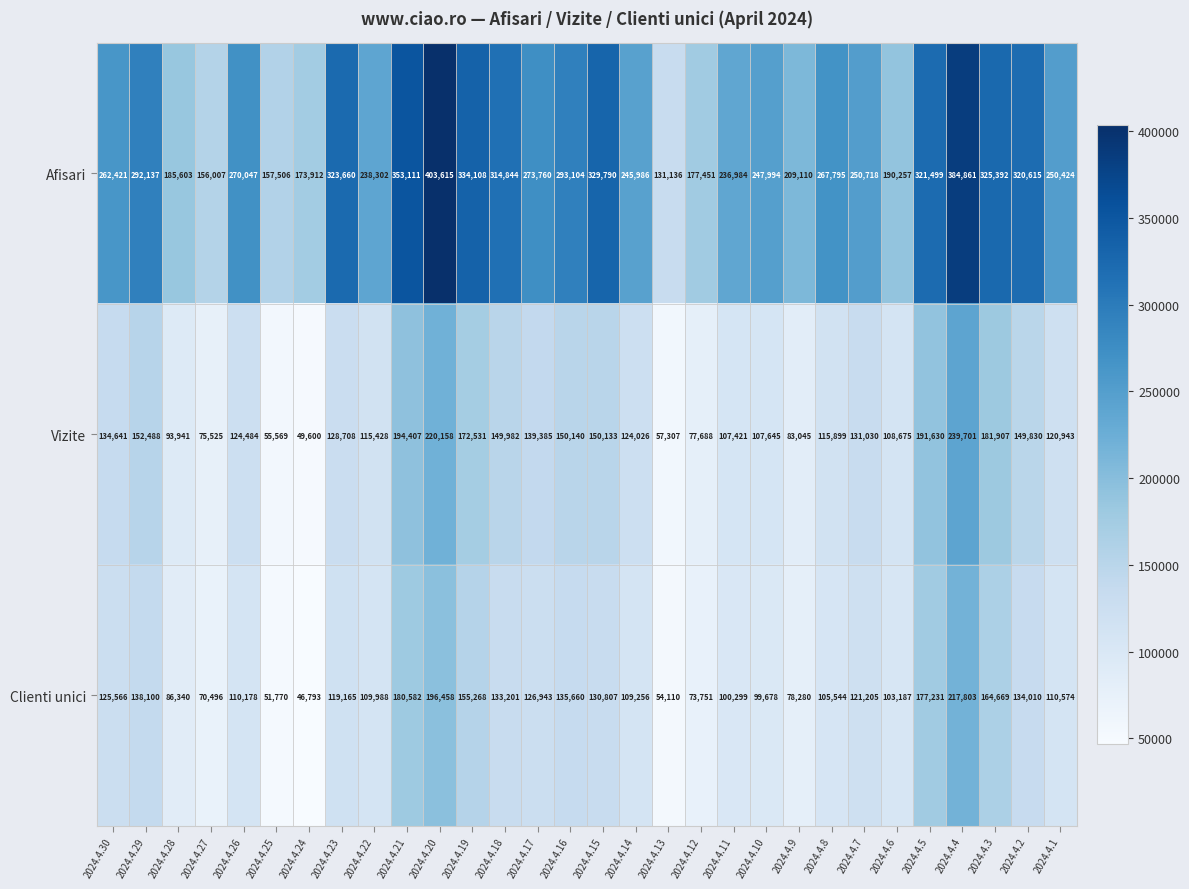

What is the total value across all series at 2024.4.25?

264845